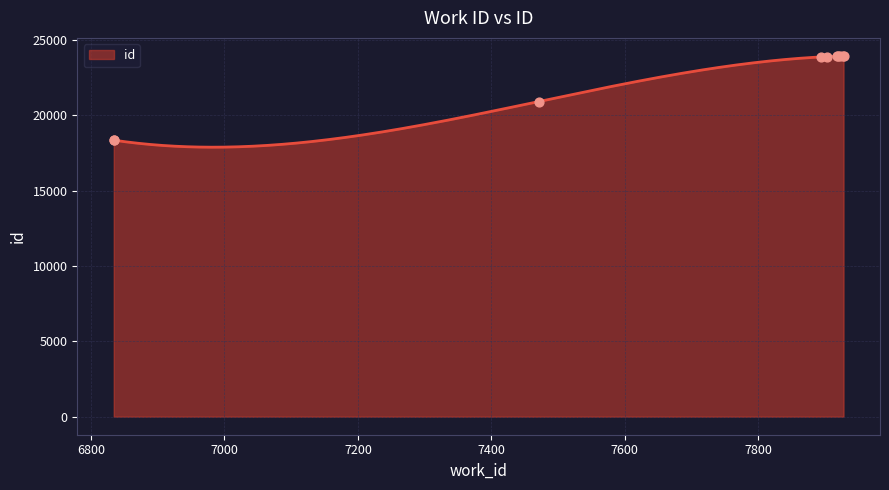

Which has a higher value, 7894 or 7927?

7927